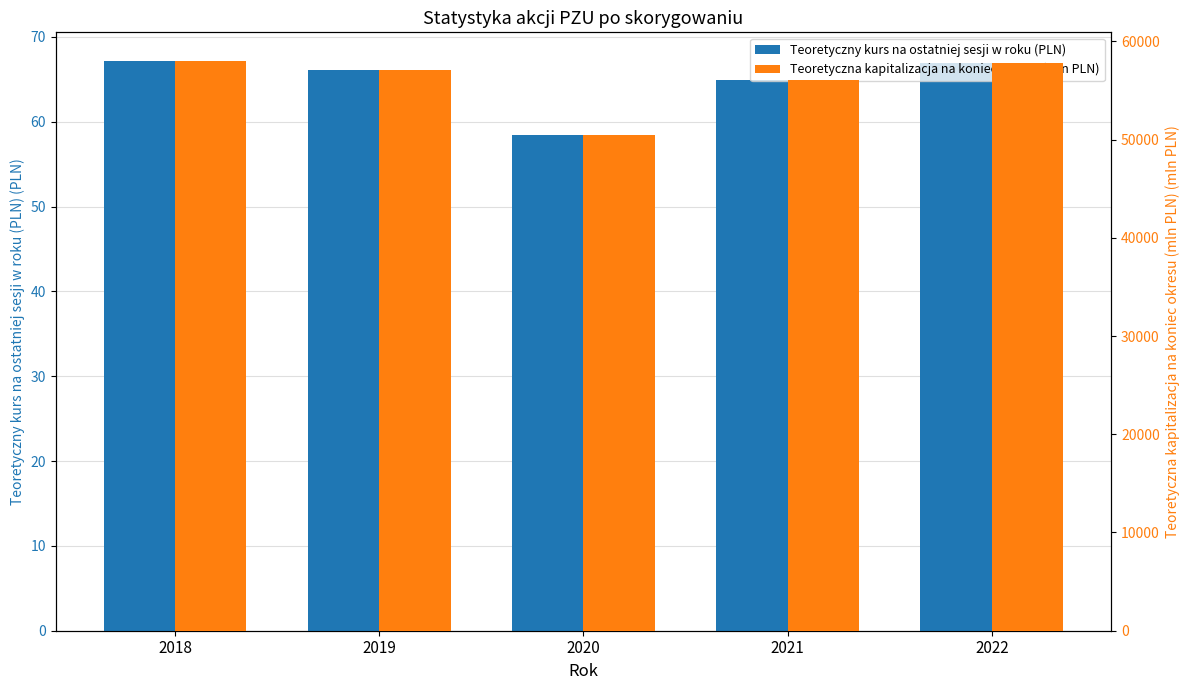

What is the minimum value for Teoretyczny kurs na ostatniej sesji w roku (PLN)?

58.4